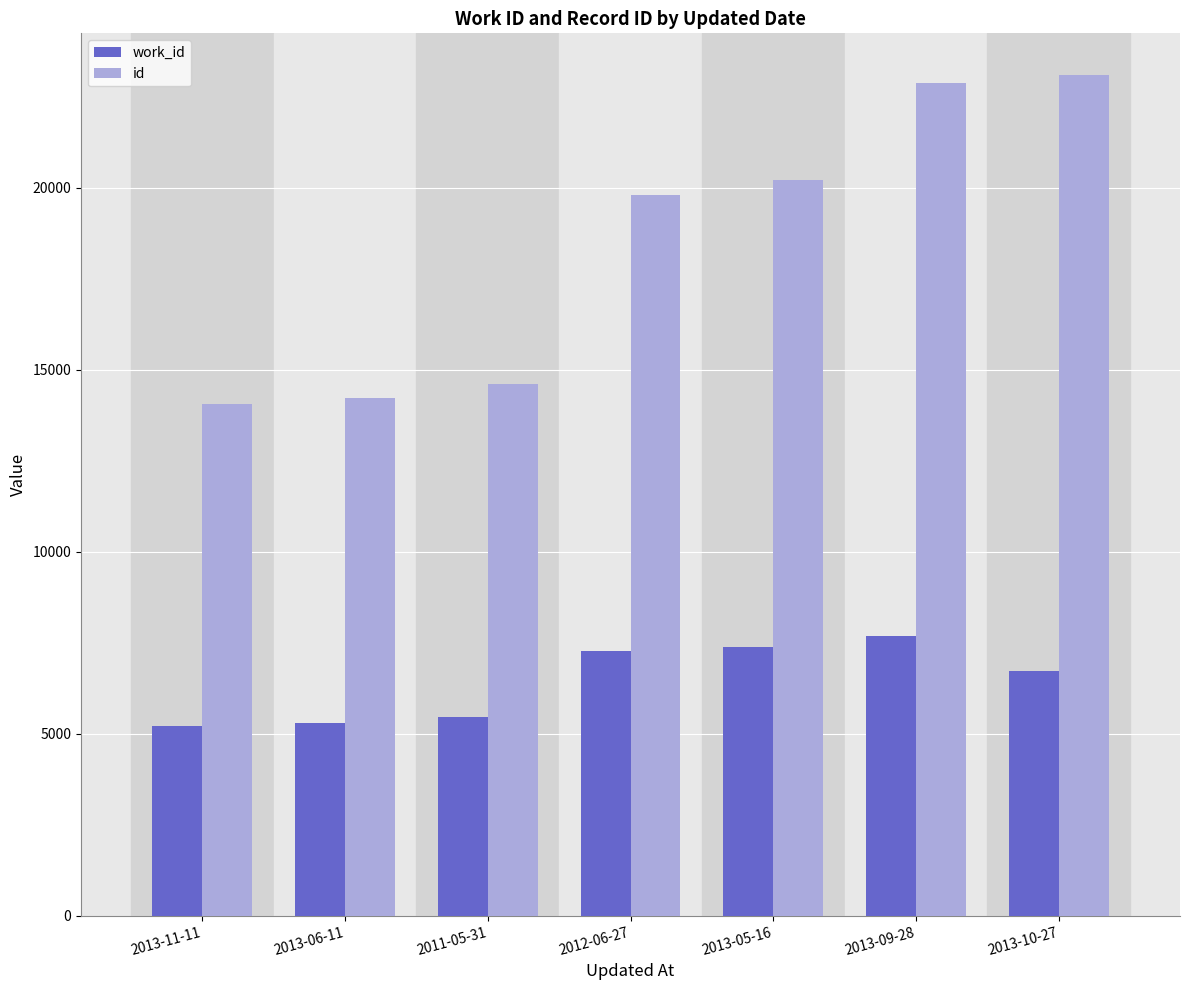

What position from the right is 2013-11-11?

7